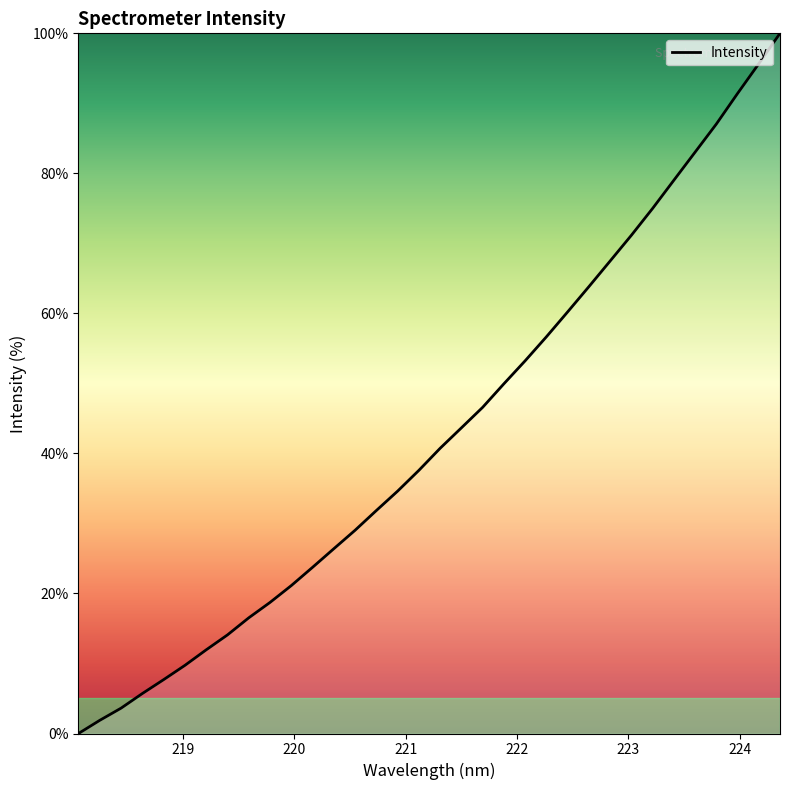

What is the difference between the maximum and minimum values?

100.0